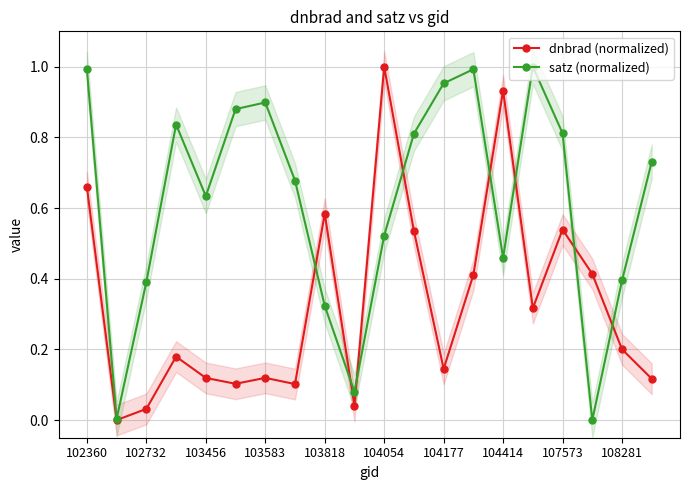

How many interior local peaks does the satz (normalized) series have?

4